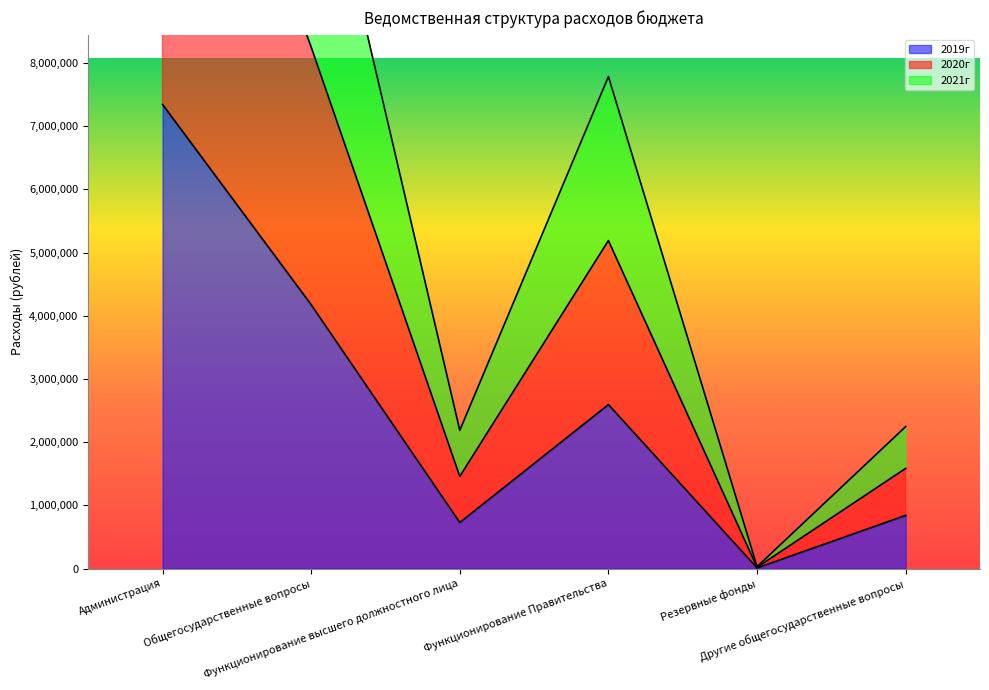

Which series has the widest spread of values?

2020г